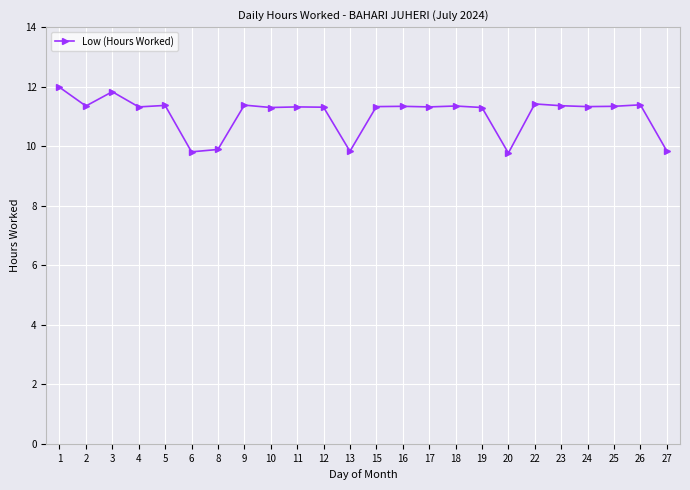

What is the difference between the values at 22 and 12?

0.1